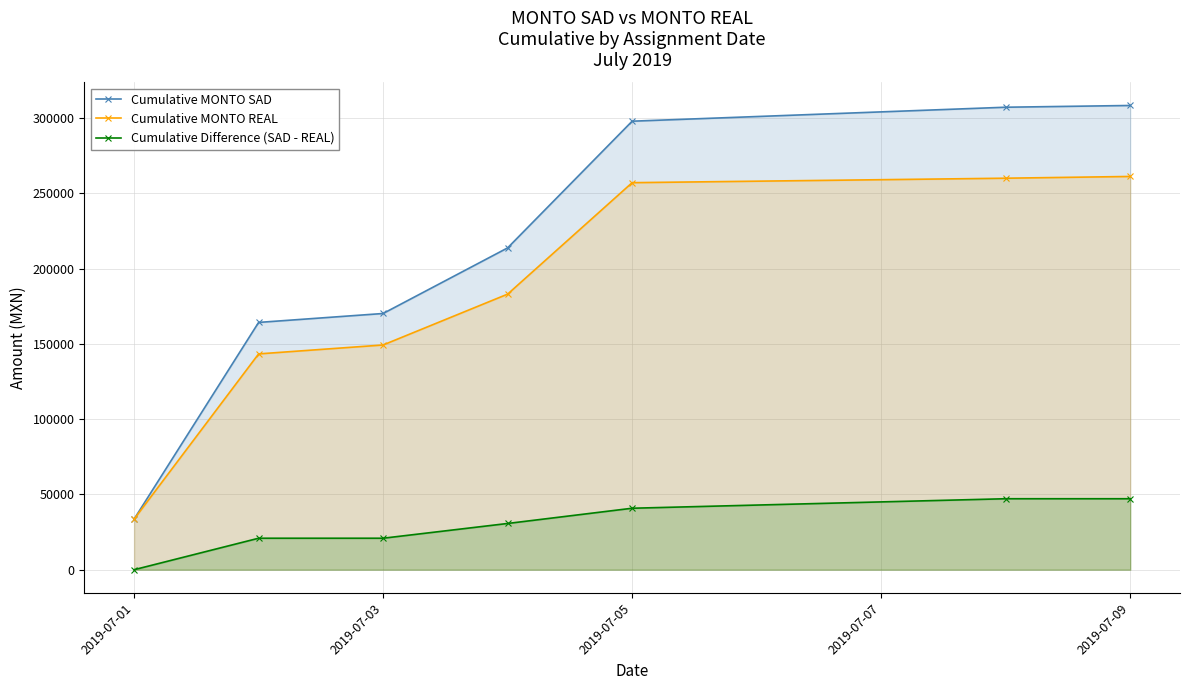

How many lines are shown in the chart?

3